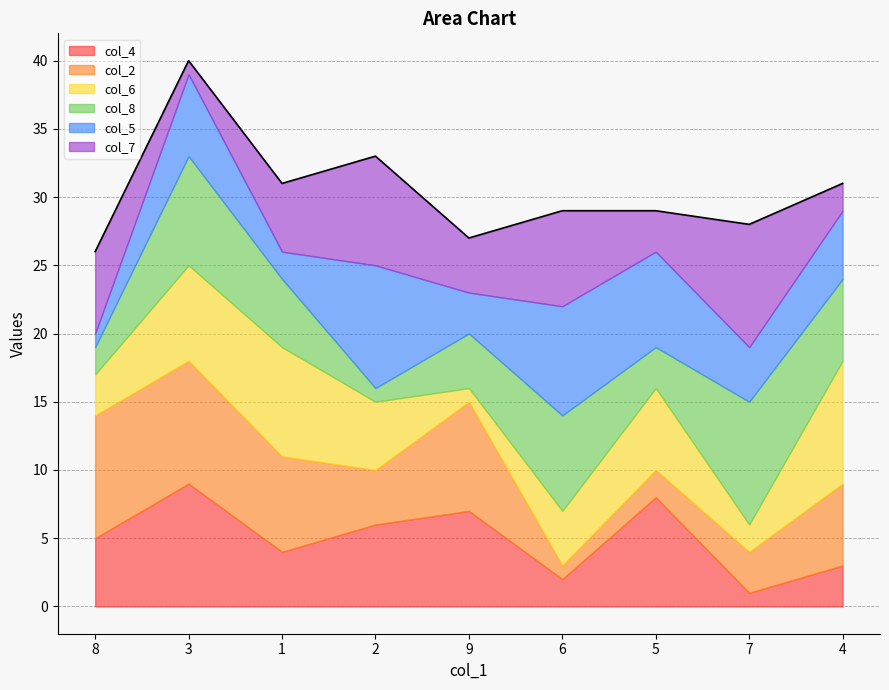

The value of col_6 at 6 is 4. True or false?

True